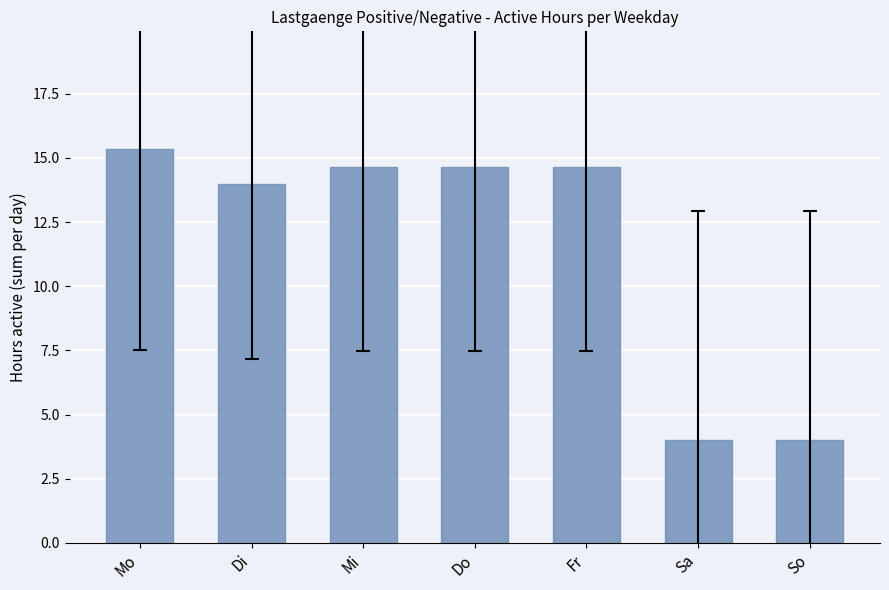

What is the label of the 4th bar from the right?

Do